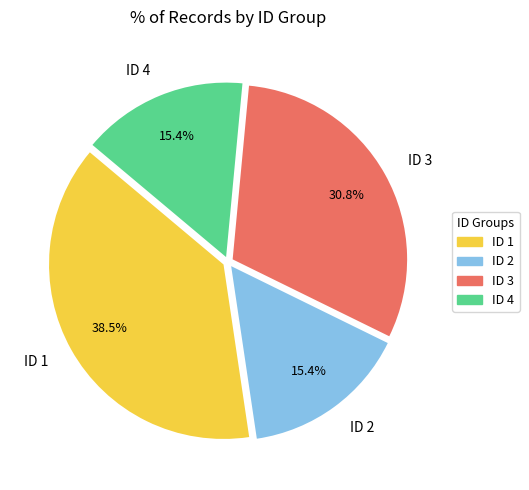

Does any single category account for the majority?

No